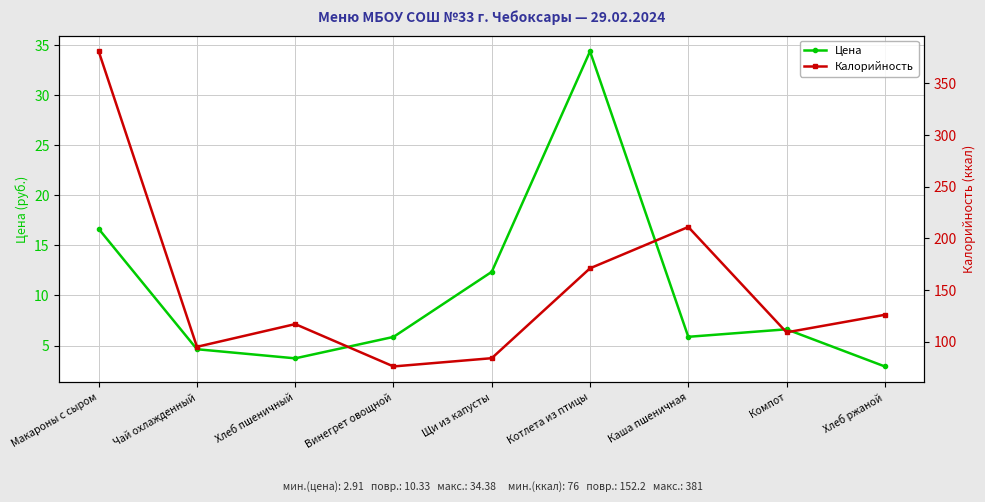

At which category does the chart reach its peak across all series?

Макароны с сыром